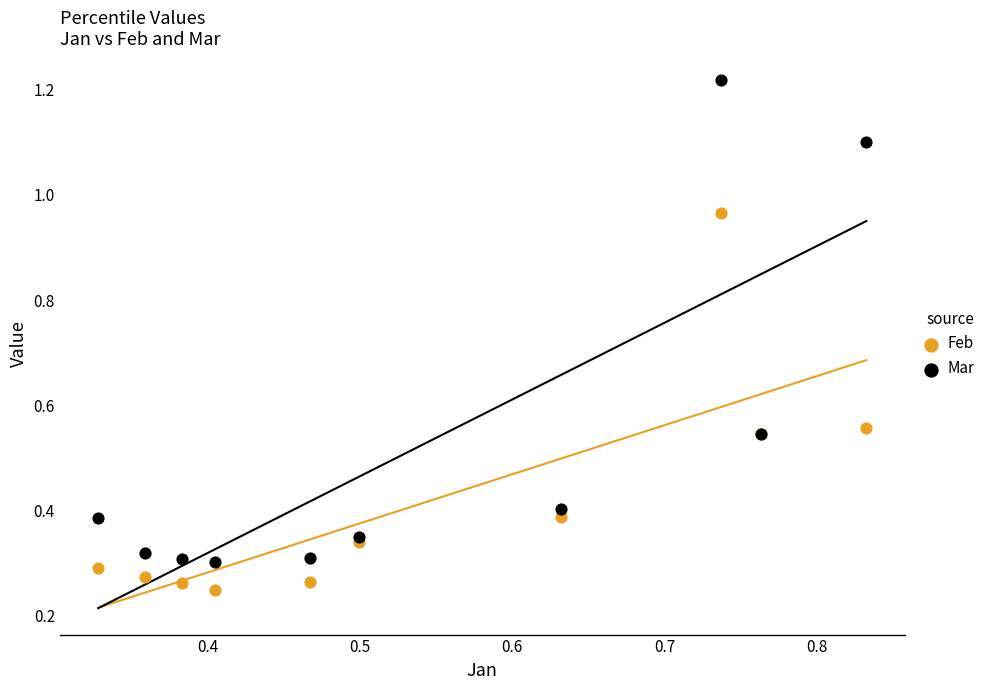

Which series has the largest Y range (max minus min)?

Mar